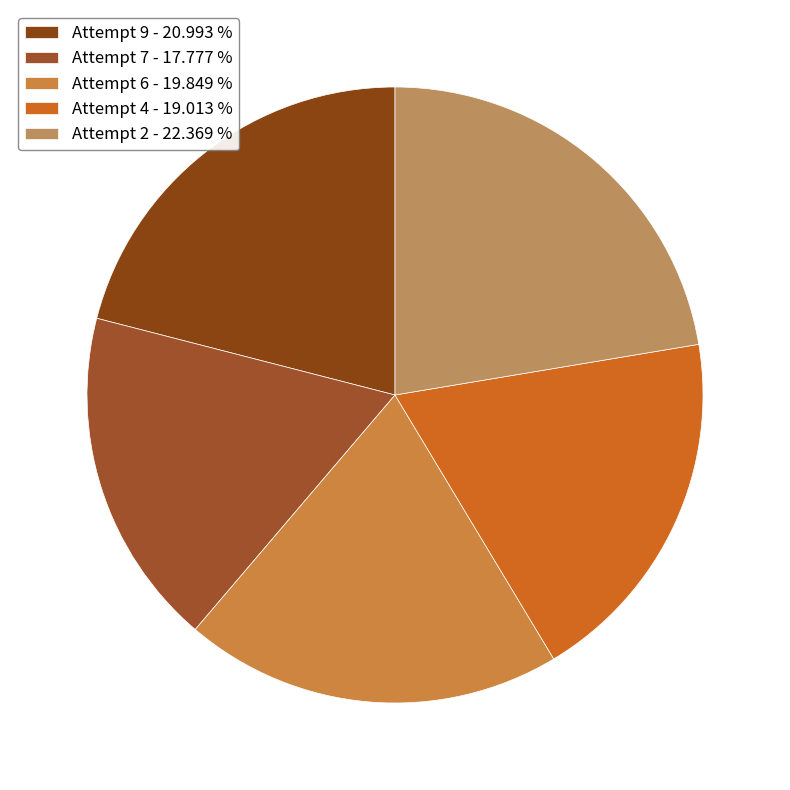

Which slice is the largest?

Attempt 2